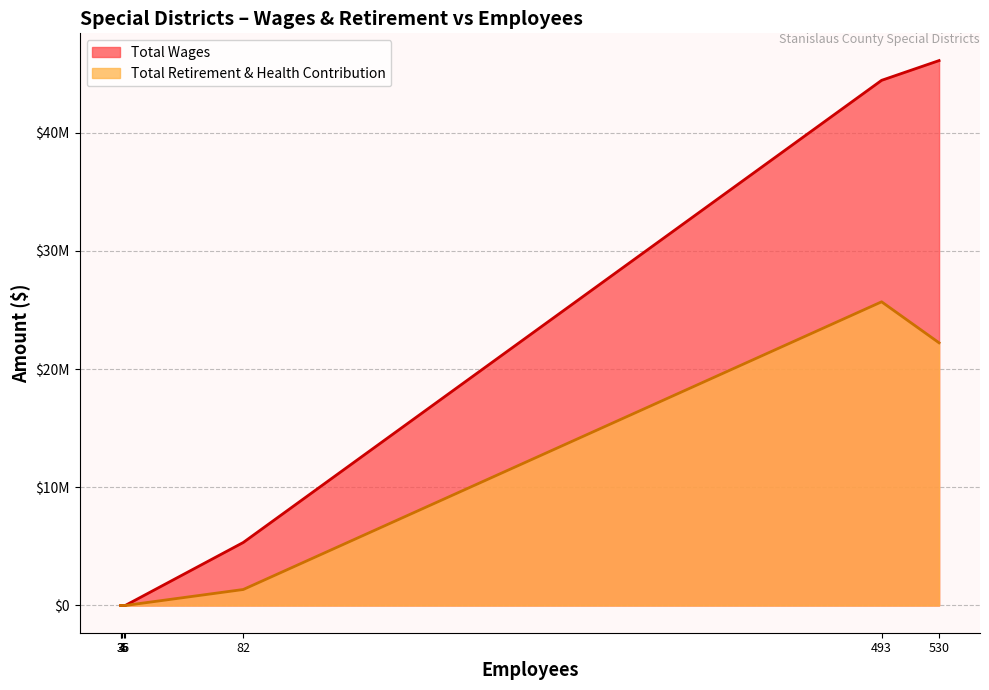

Rank the series by their maximum value, from lowest to highest.

Total Retirement & Health Contribution, Total Wages